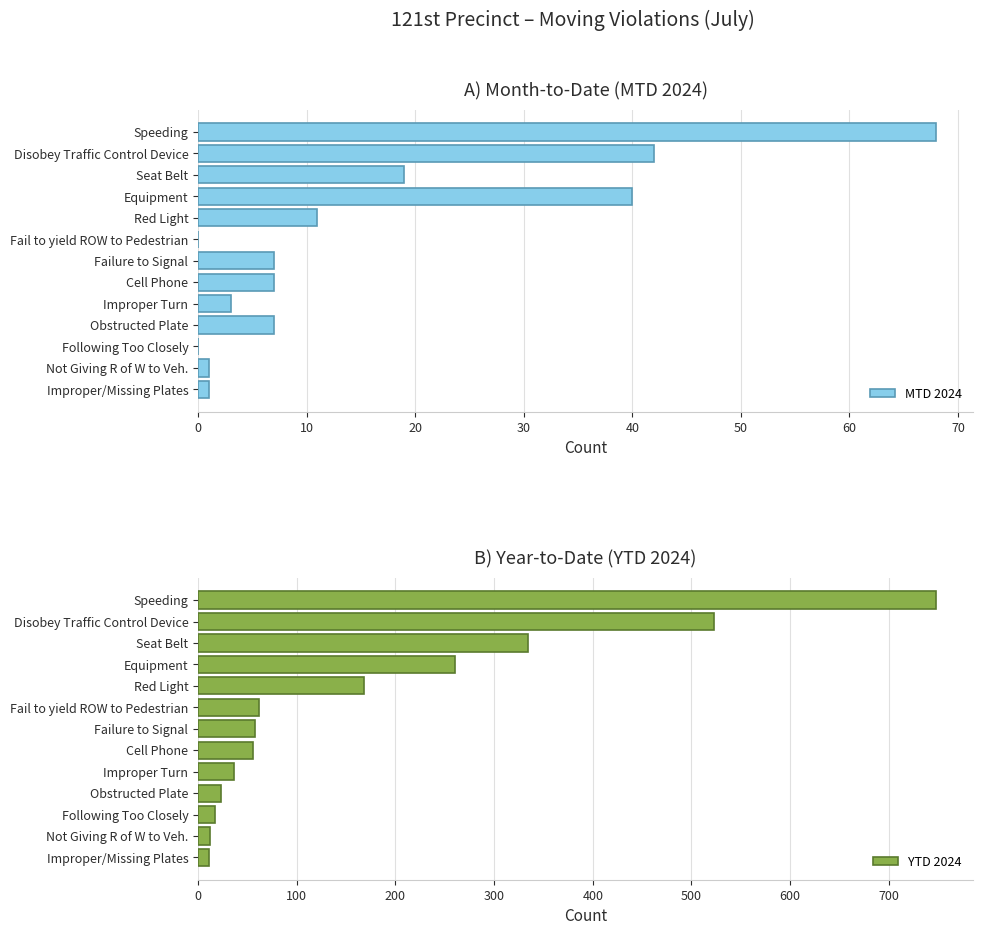

The value of MTD 2024 at Disobey Traffic Control Device is 42. True or false?

True